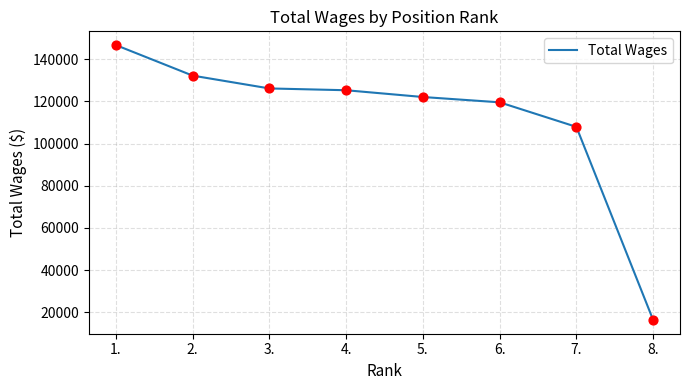

What is the change in value from 2. to 4.?

-6938